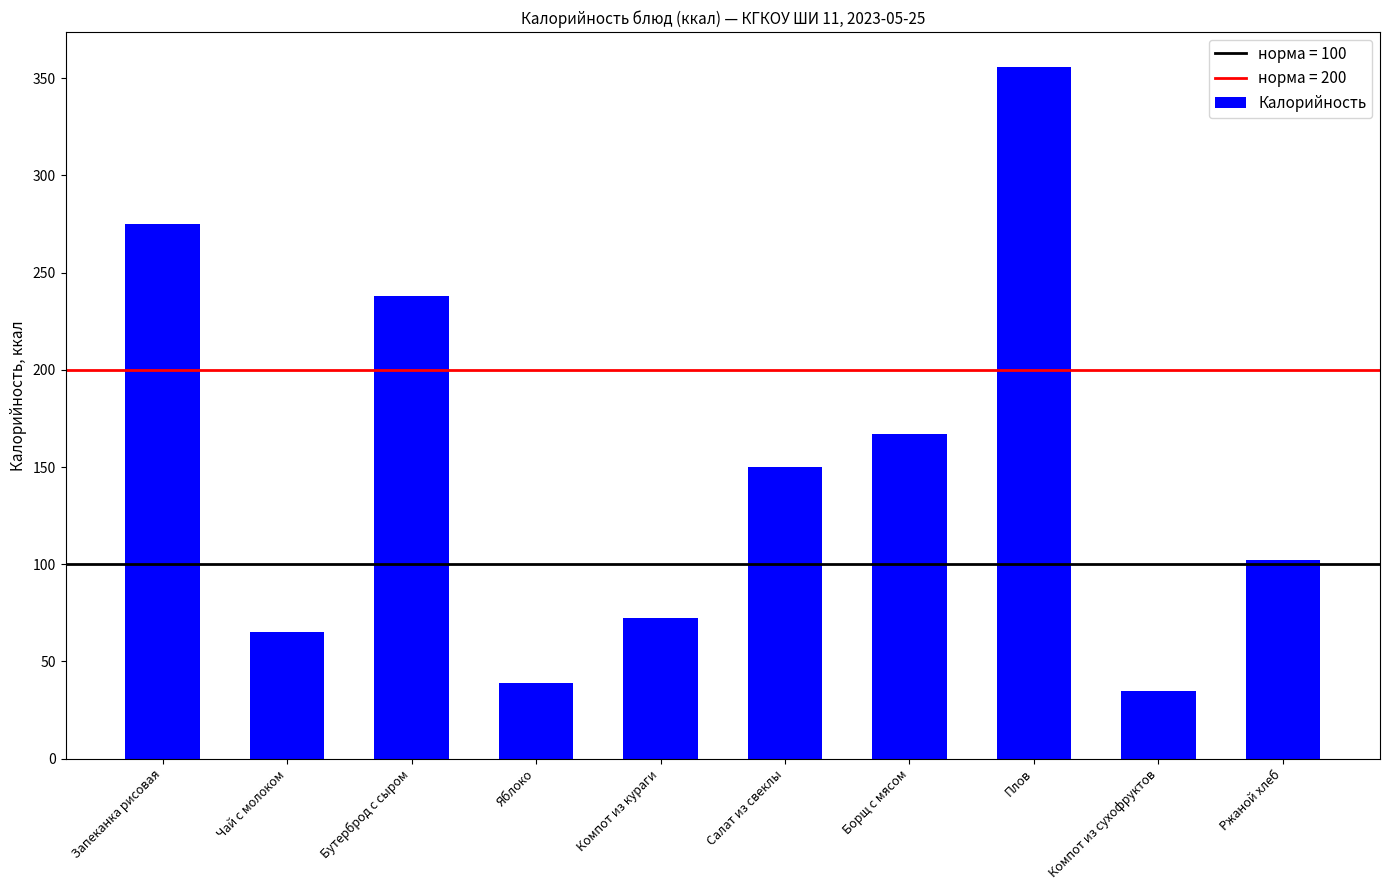

Is it true that the value at Запеканка рисовая is 399.8?

False